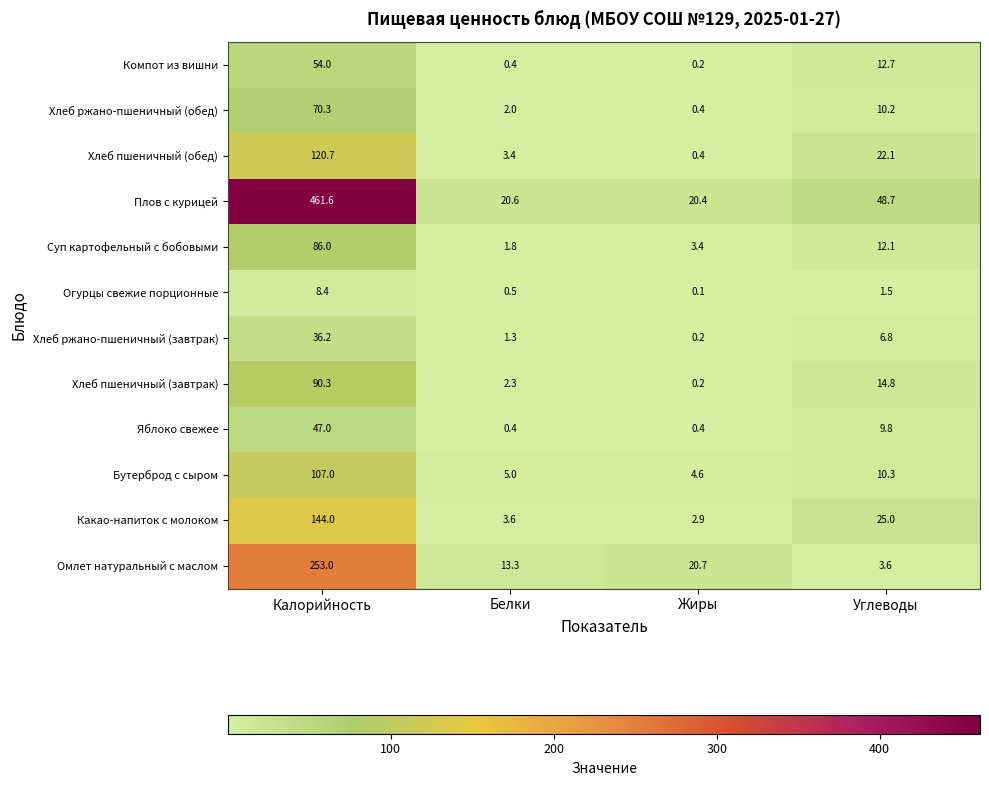

Which series has the largest total across all categories?

Плов с курицей